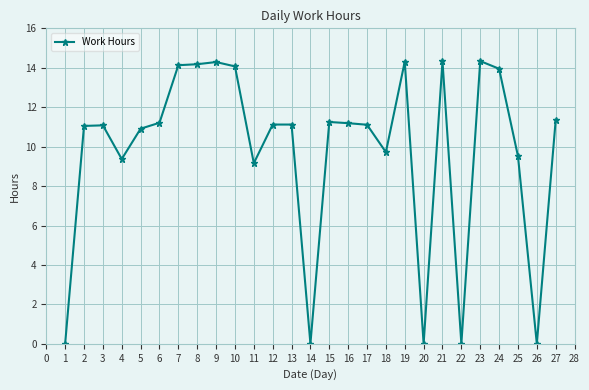

What is the difference between the values at 14 and 11?

9.2